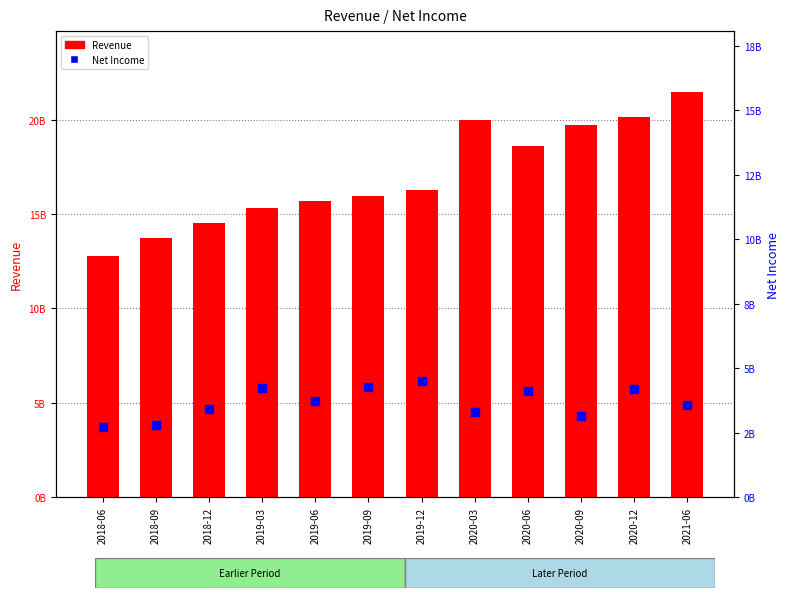

Which series reaches the maximum Y coordinate?

Revenue